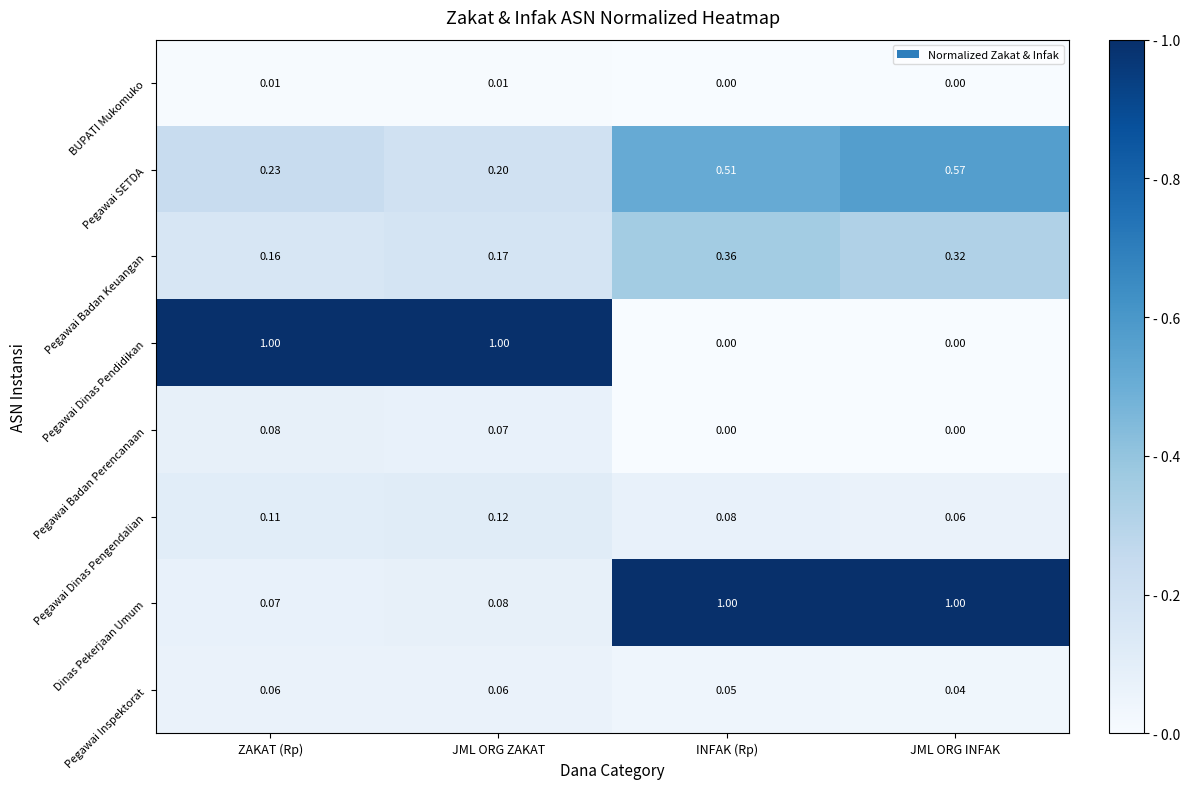

What is the total value across all series at JML ORG INFAK?

2.0